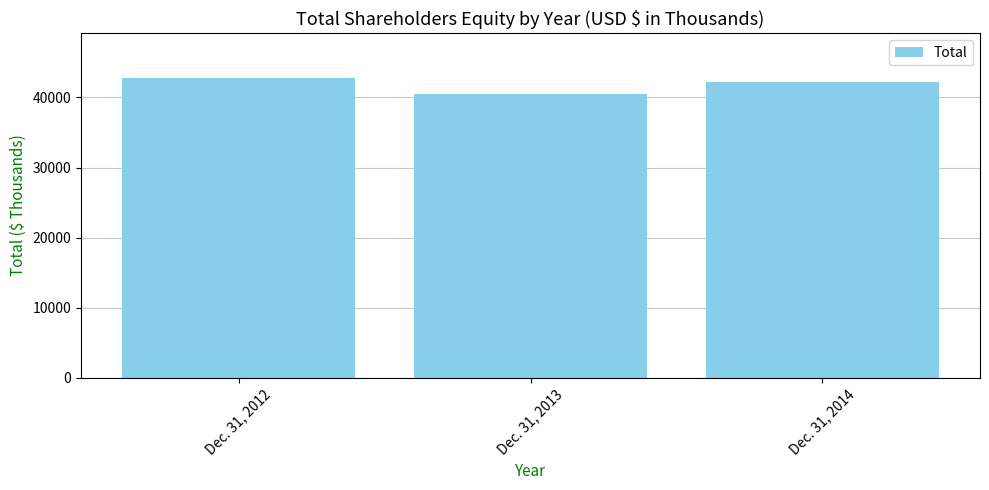

Reading left to right, what are all the values shown in this chart?

42729	40509	42262